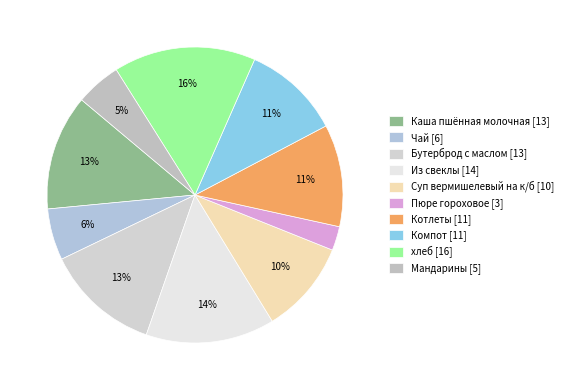

What percentage is NOT represented by Суп вермишелевый на к/б?

89.8%